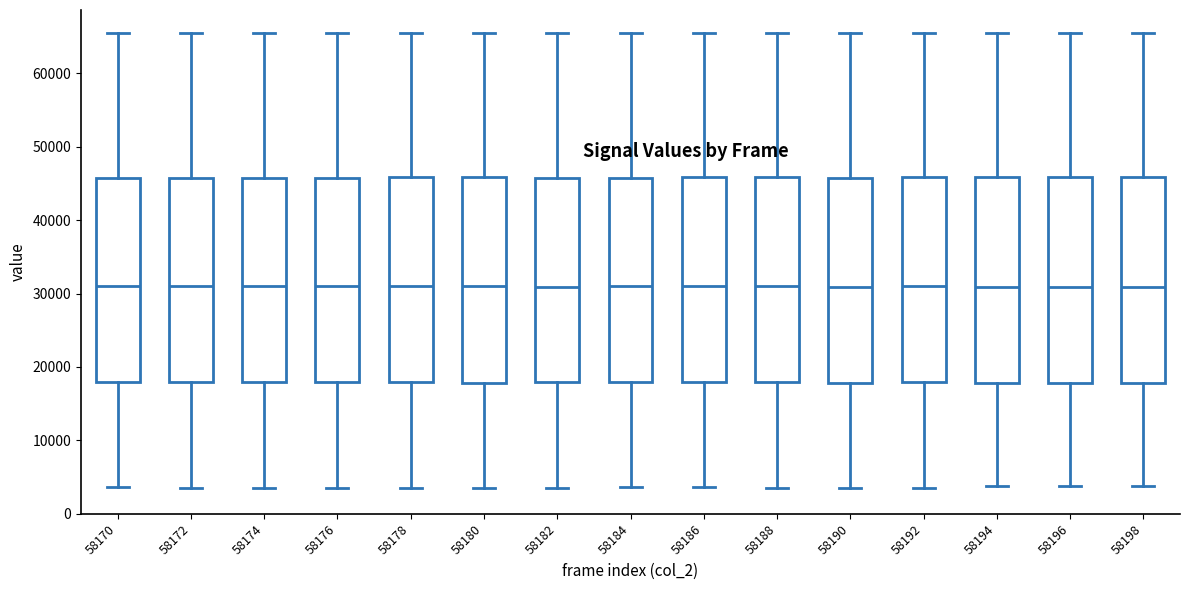

Where is the upper edge of the box at x = 58188 on the y-axis? The values are not printed on the chart, so give them approximately, as read against the axis.

46000